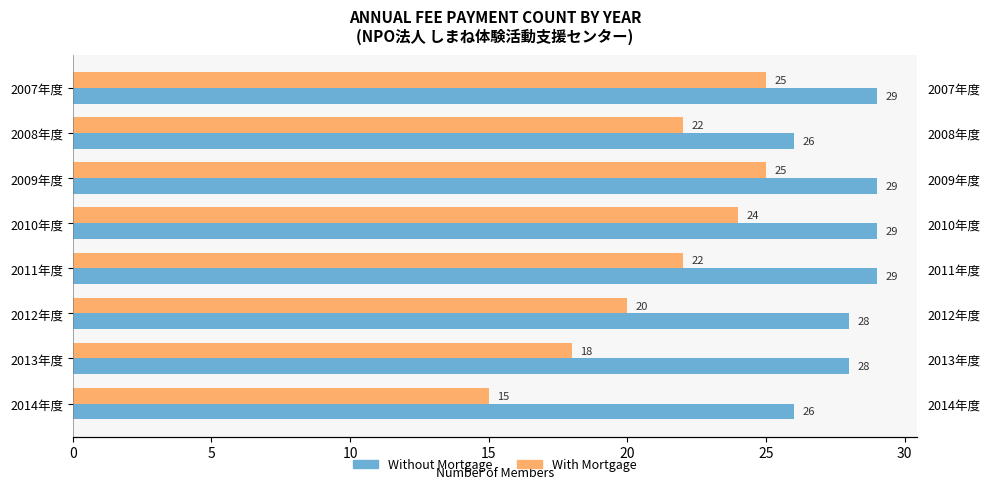

Rank the series at 2008年度 from lowest to highest value.

With Mortgage, Without Mortgage